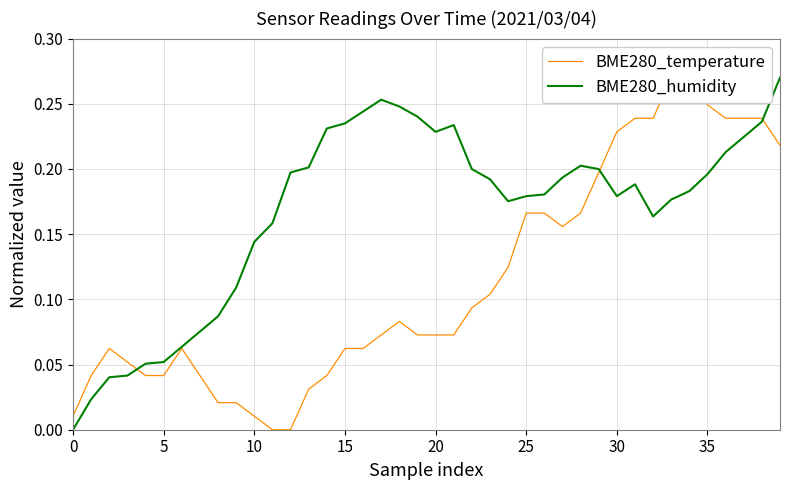

At which category does BME280_humidity reach its first local peak?

17